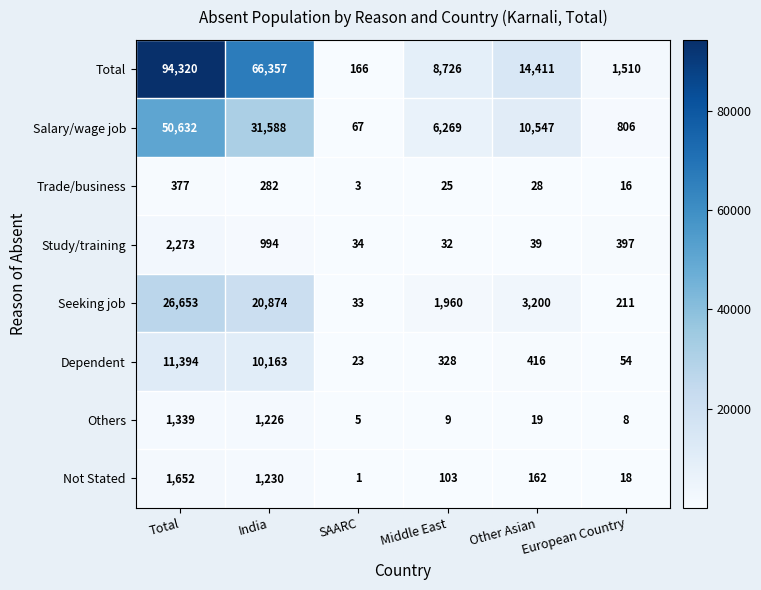

Which series has the largest range (max minus min)?

Total